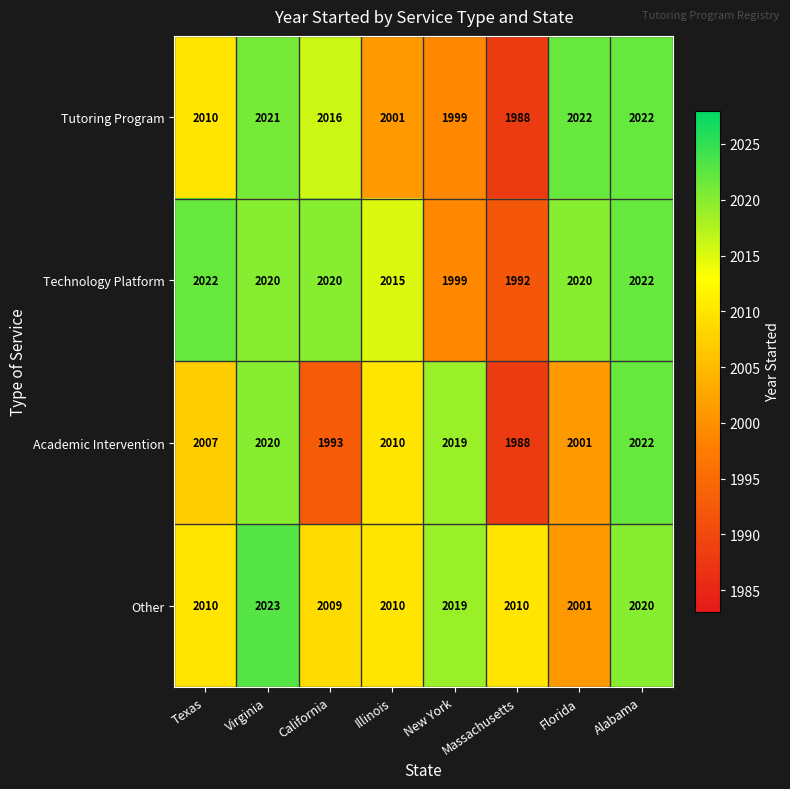

What is the average value of the Other series?

2013